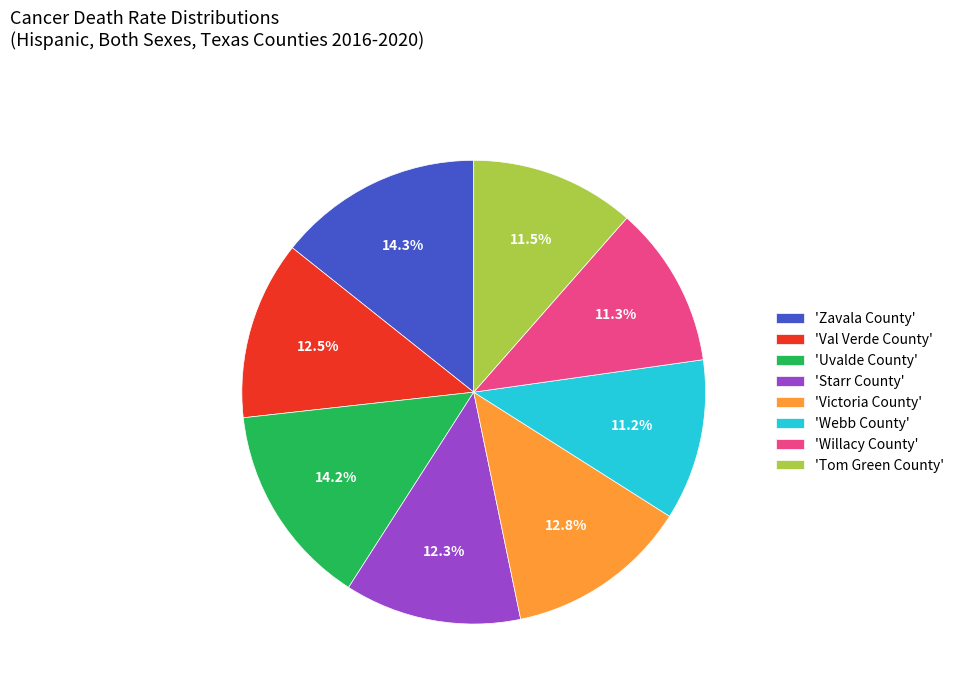

Which has a higher value, 'Webb County' or 'Victoria County'?

'Victoria County'